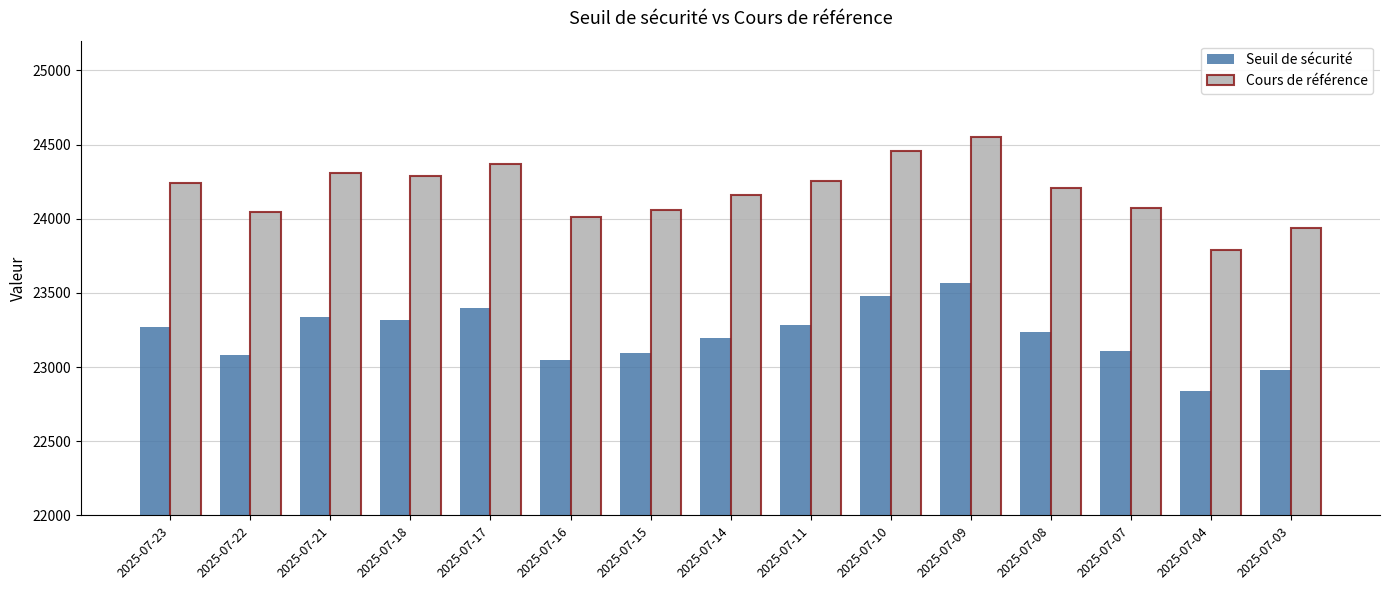

What is the difference between the second highest and second lowest values in the Cours de référence series?

522.7